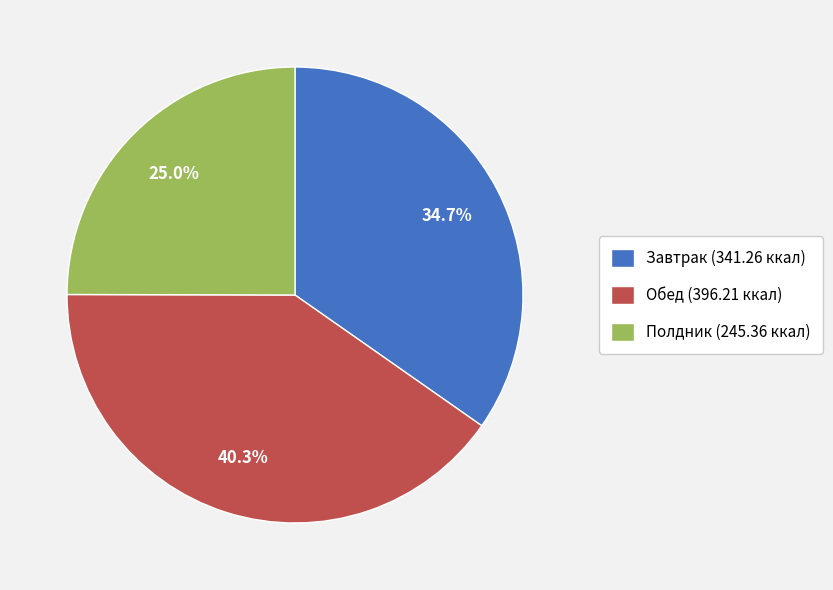

To the nearest percent, what percentage of the pie is Полдник?

25%